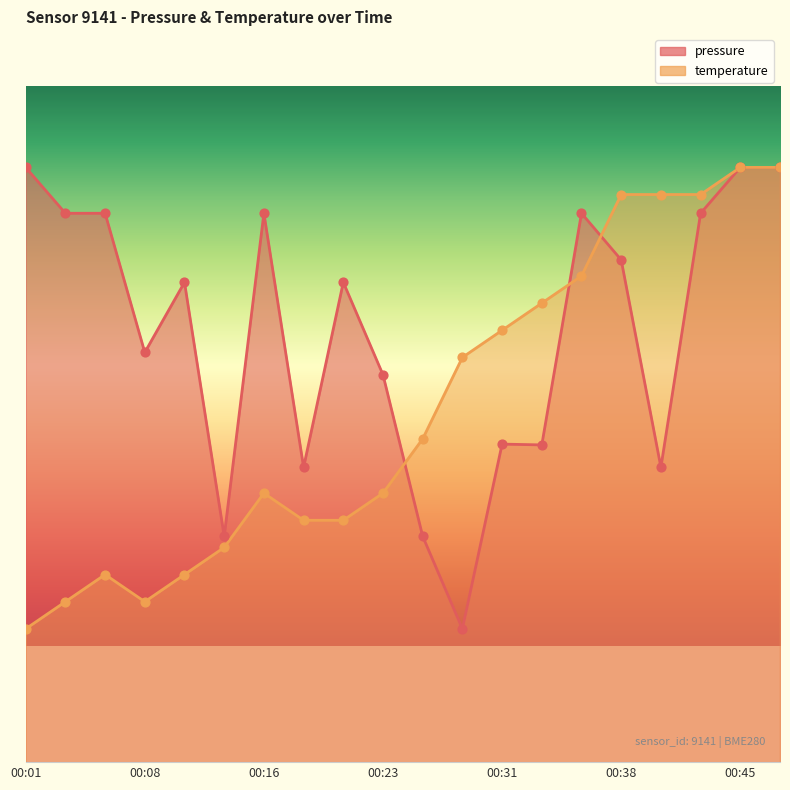

Which series has the largest Y range (max minus min)?

pressure